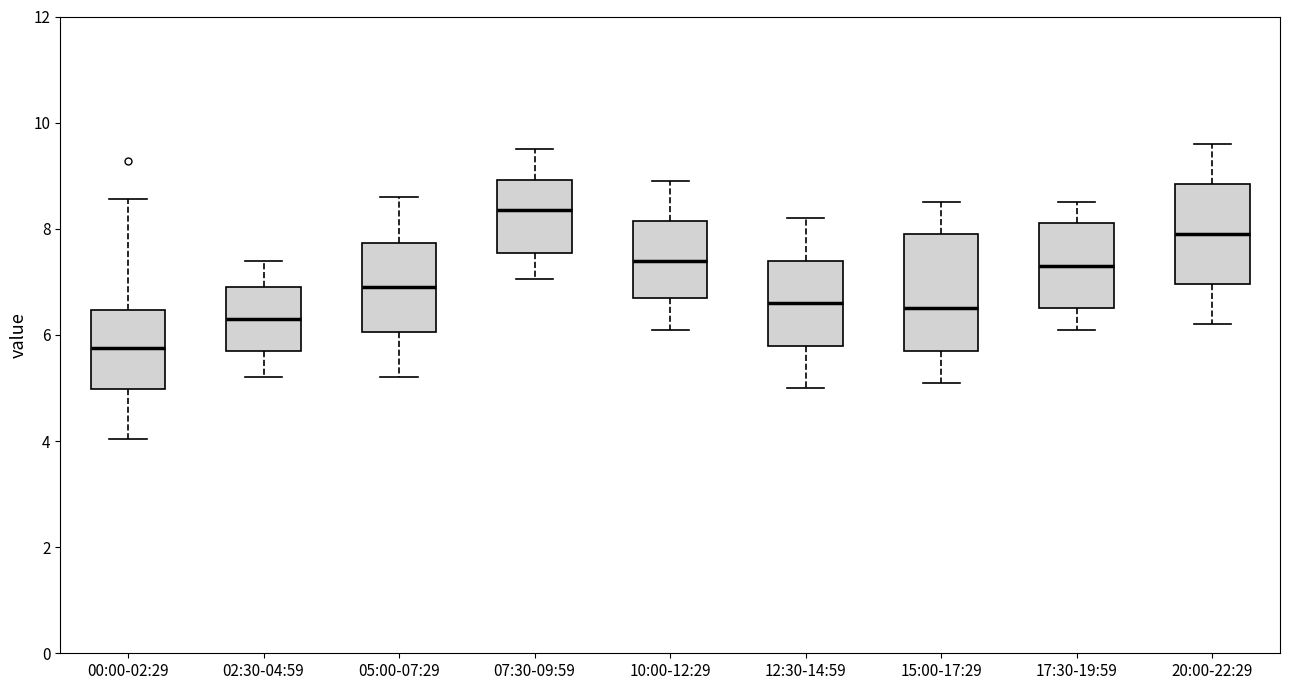

Which box is the tallest, from its lower edge to its upper edge?

15:00-17:29